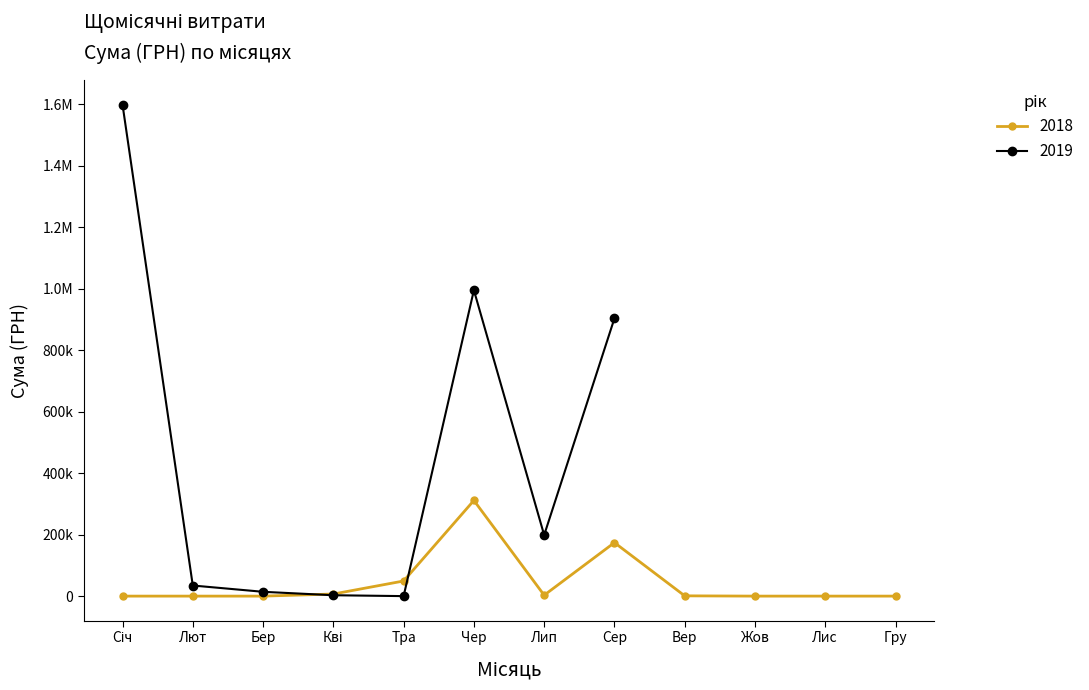

How many data points does each series have?

12